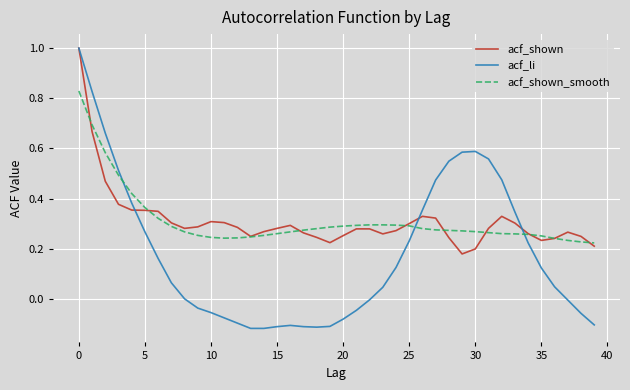

What is the greatest value displayed?

1.0